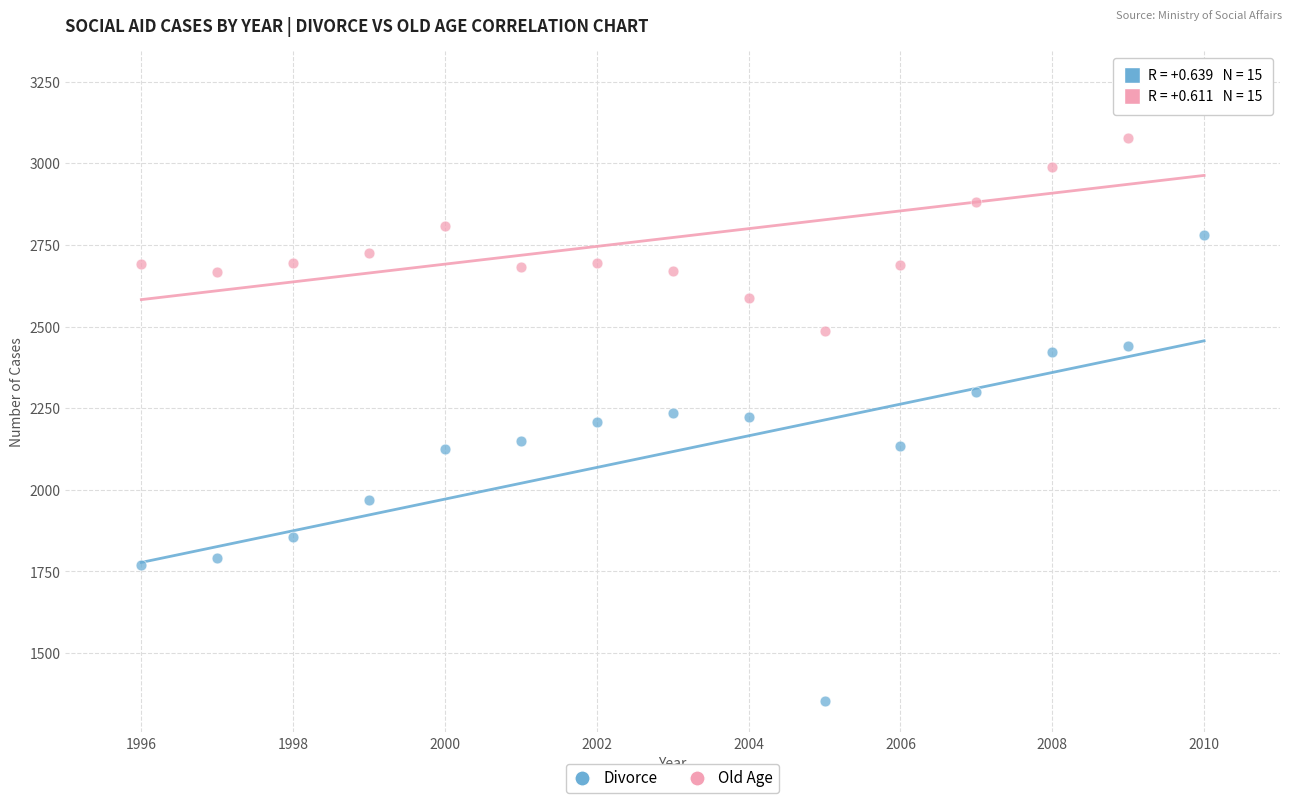

Which series has the largest Y range (max minus min)?

Divorce